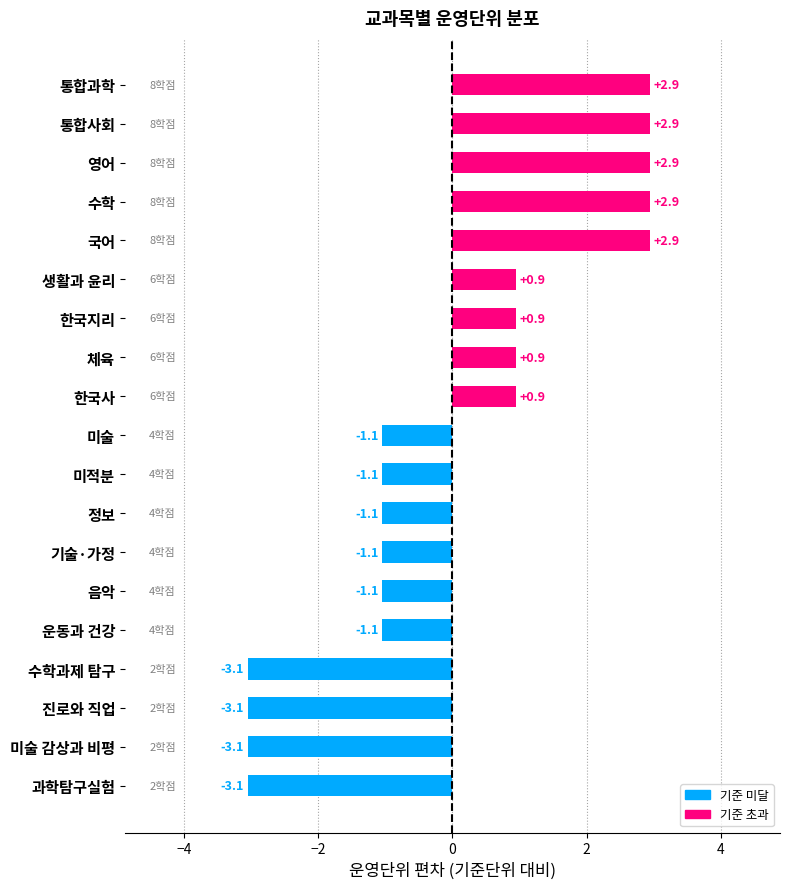

What is the difference between the maximum and minimum values?

6.0